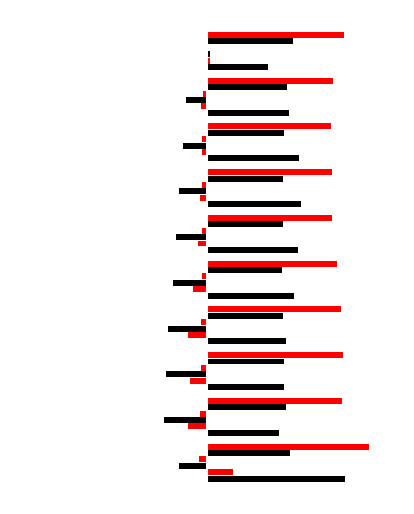

Reading left to right, extract all data points from this chart.

Jan: 1.1	0.6	0.6	0.6	0.7	0.7	0.8	0.7	0.7	0.5
Feb: 0.2	-0.2	-0.1	-0.2	-0.1	-0.1	-0.1	-0.0	-0.0	0.0
Mar: -0.2	-0.3	-0.3	-0.3	-0.3	-0.3	-0.2	-0.2	-0.2	0.0
Apr: -0.1	-0.1	-0.0	-0.0	-0.0	-0.0	-0.0	-0.0	-0.0	0.0
May: 0.7	0.6	0.6	0.6	0.6	0.6	0.6	0.6	0.6	0.7
Jun: 1.3	1.1	1.1	1.1	1.1	1.0	1.0	1.0	1.0	1.1